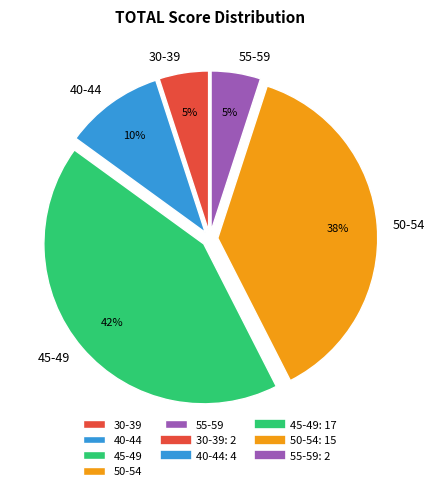

What is the largest slice in the pie chart?

45-49